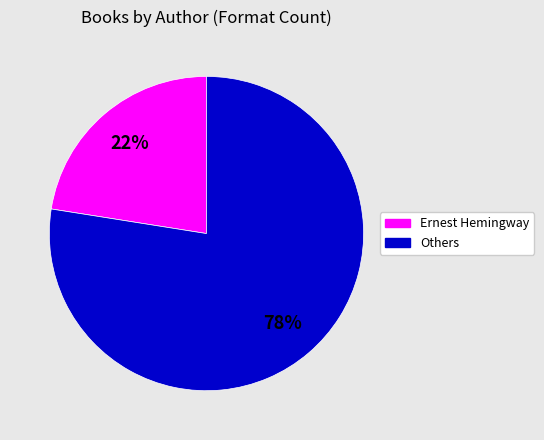

Is there any slice that represents more than half of the pie?

Yes